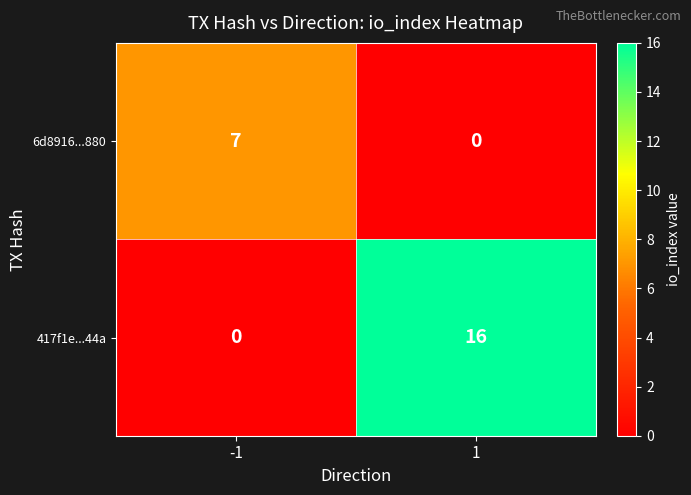

The value of 6d8916...880 at 1 is 3. True or false?

False